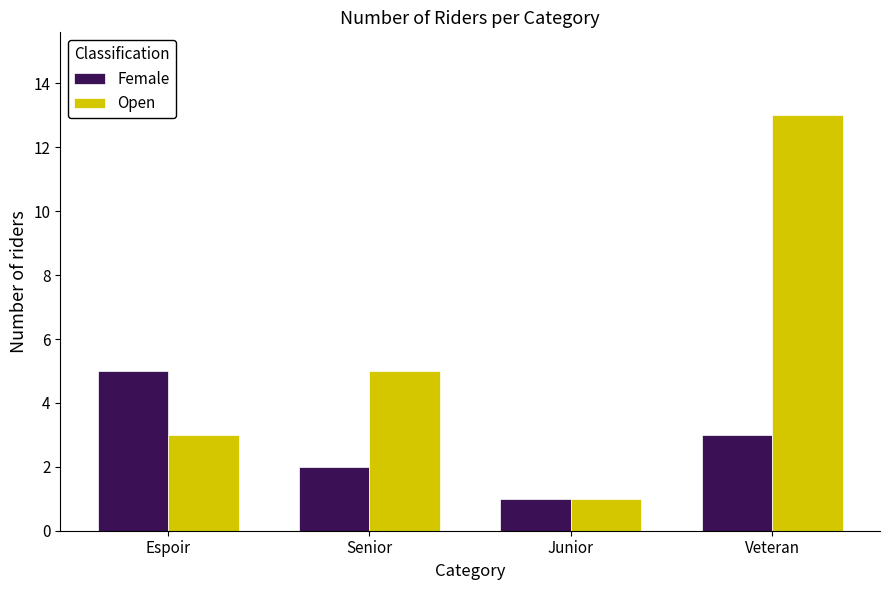

What is the label of the 2nd bar from the right?

Junior